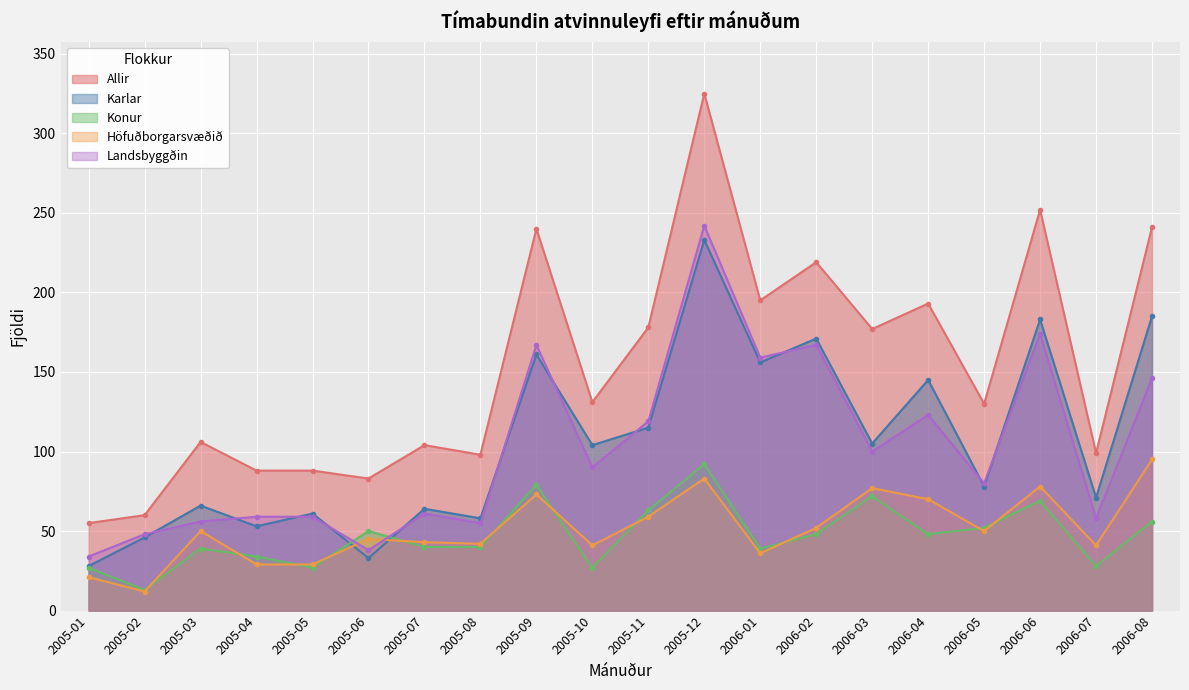

List the labels in order of Landsbyggðin value, largest first.

2005-12, 2006-06, 2005-09, 2006-02, 2006-01, 2006-08, 2006-04, 2005-11, 2006-03, 2005-10, 2006-05, 2005-07, 2005-04, 2005-05, 2006-07, 2005-03, 2005-08, 2005-02, 2005-06, 2005-01